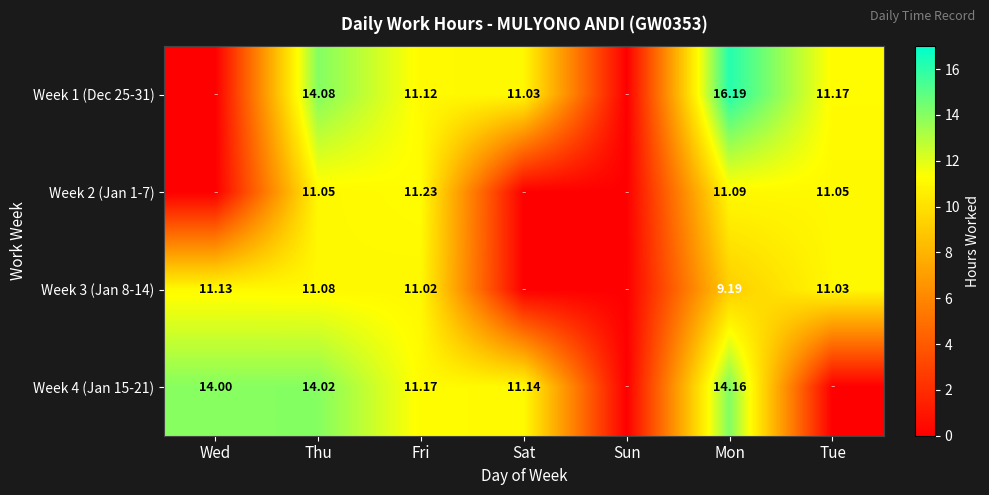

Which series changed the most between Thu and Mon?

Week 1 (Dec 25-31)